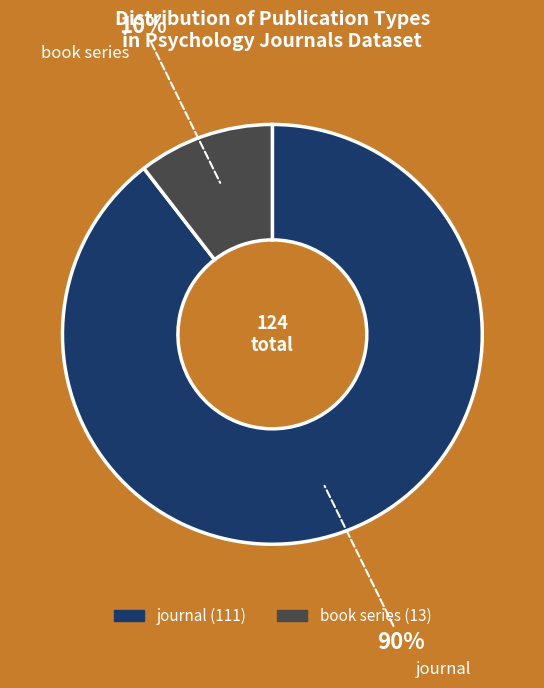

Is book series the majority of the pie?

No